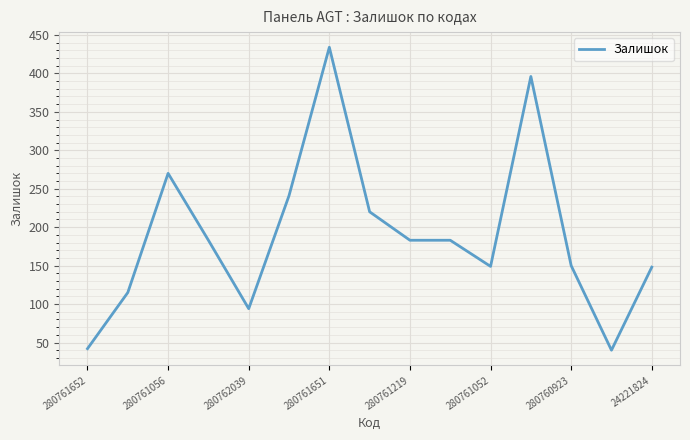

What is the maximum value shown in the chart?

434